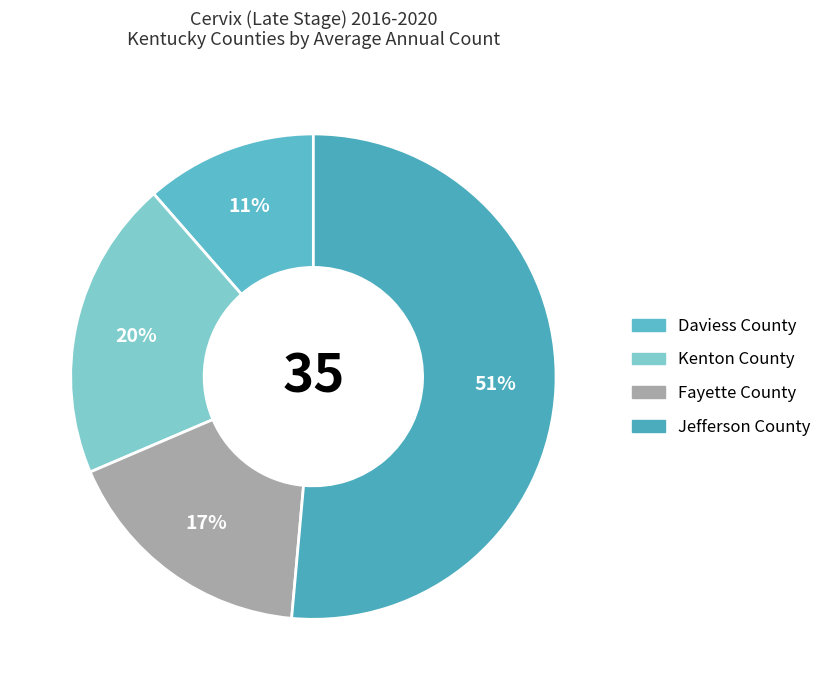

Which category has the biggest portion of the pie?

Jefferson County